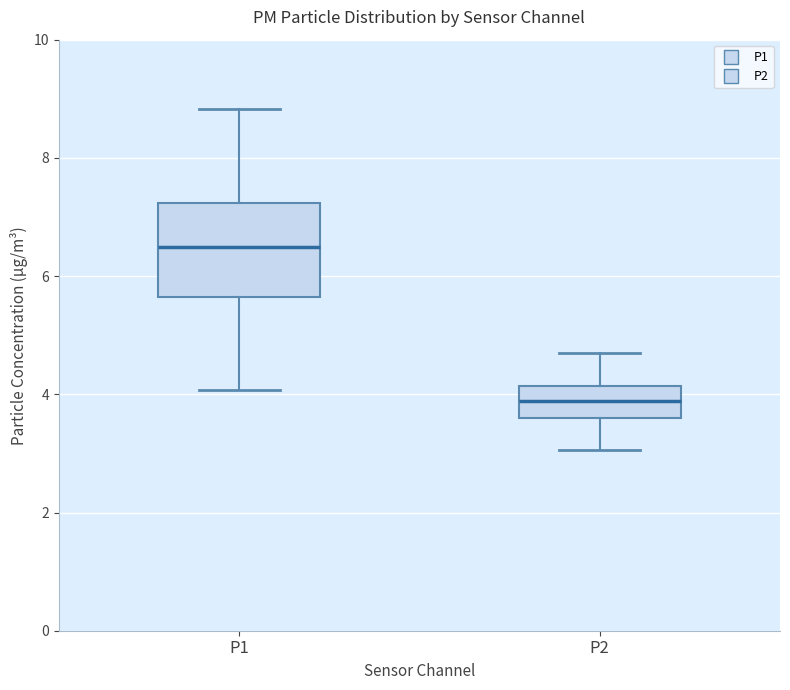

Which box has the lowest median line?

P2